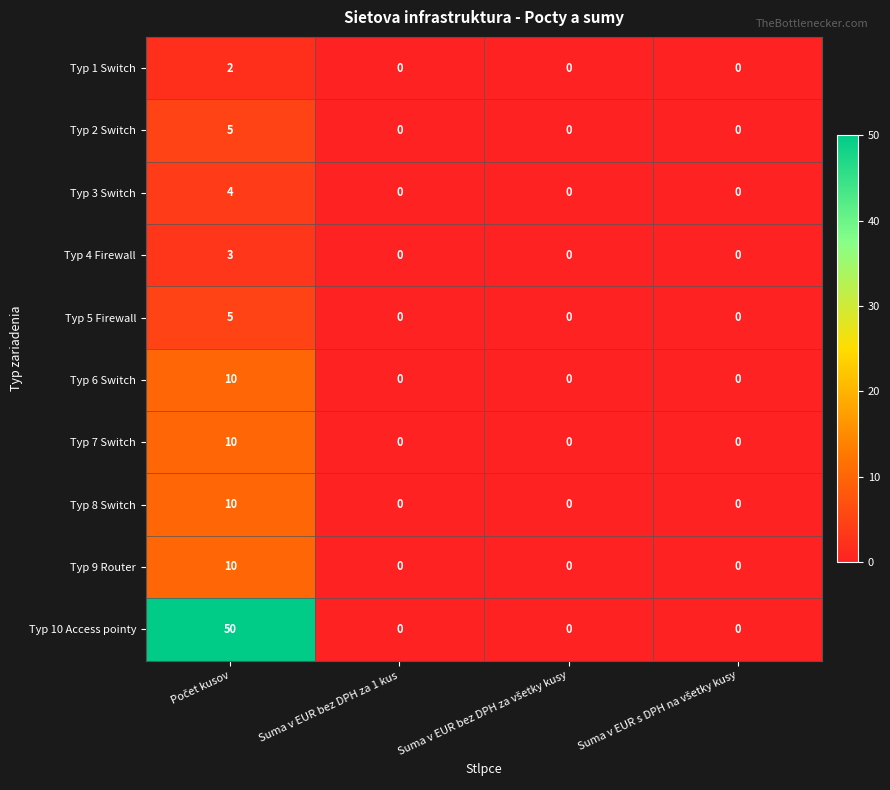

The Typ 1 Switch series shows 1 at Suma v EUR bez DPH za 1 kus. True or false?

False